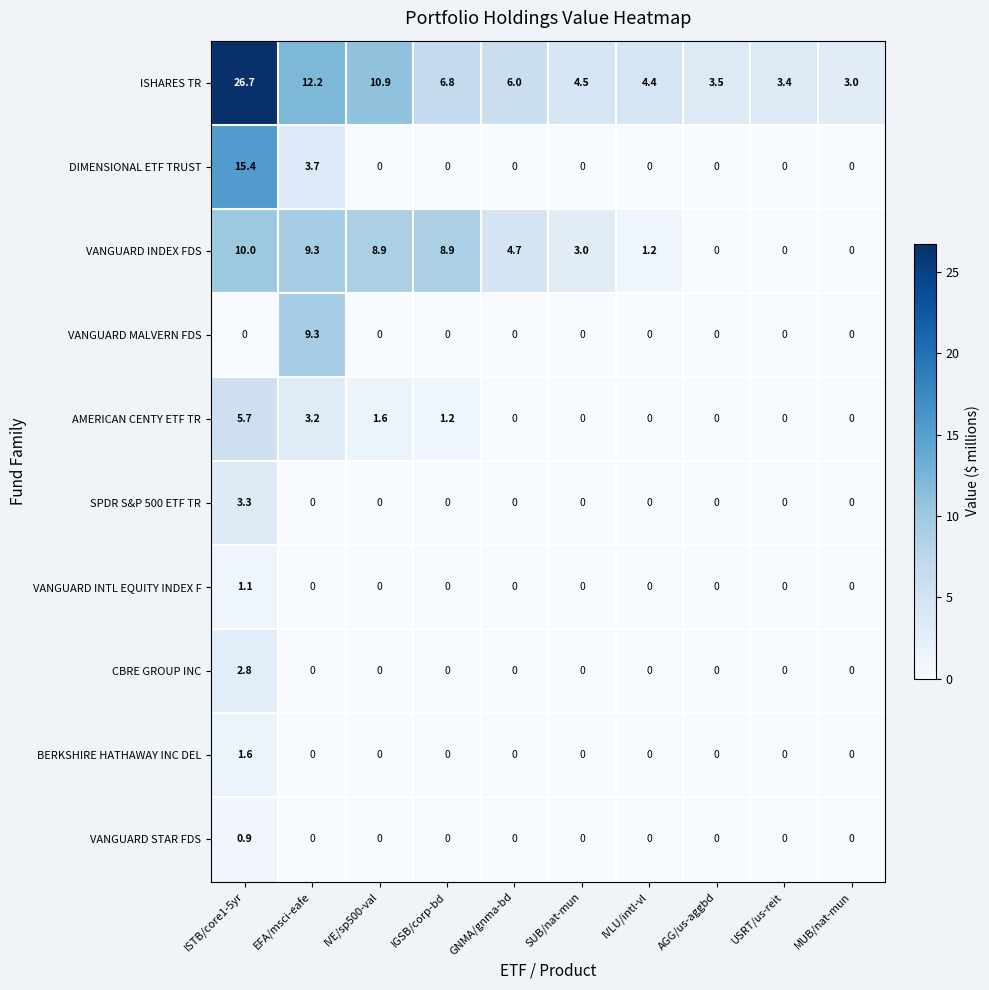

At which label does VANGUARD MALVERN FDS reach its peak?

EFA/msci-eafe